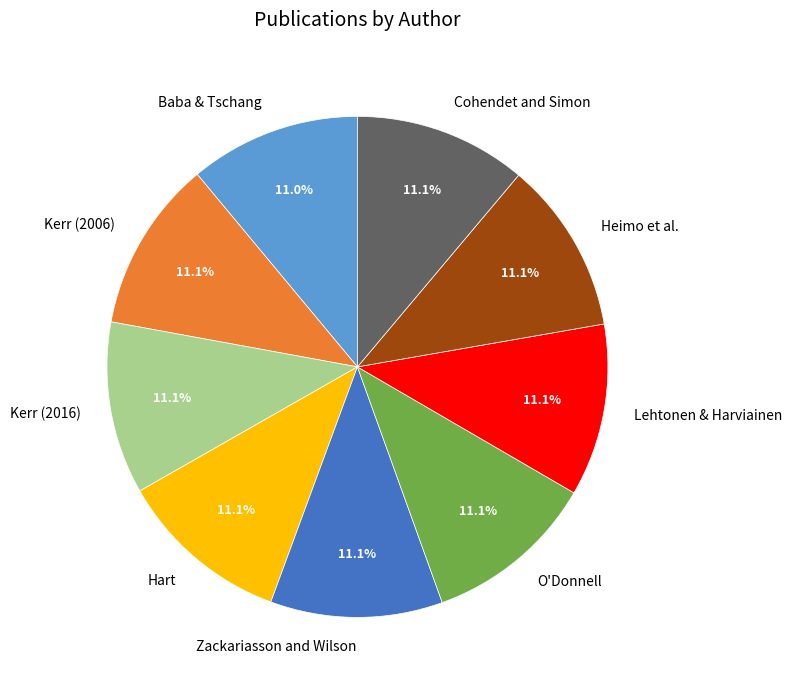

The Heimo et al. slice represents 11% of the pie. True or false?

True